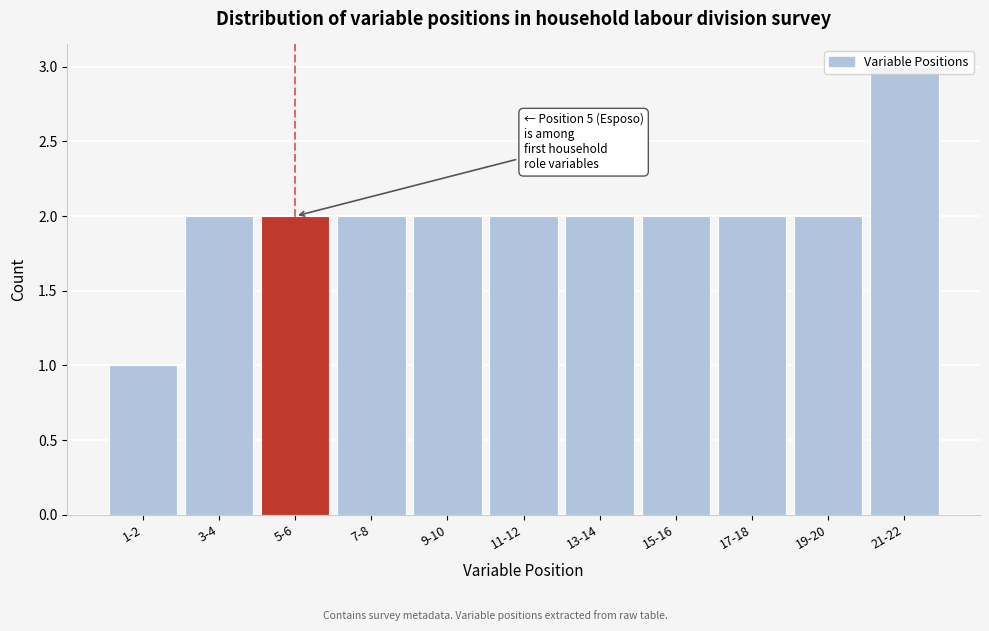

The chart shows a value of 3 at 11-12. True or false?

False